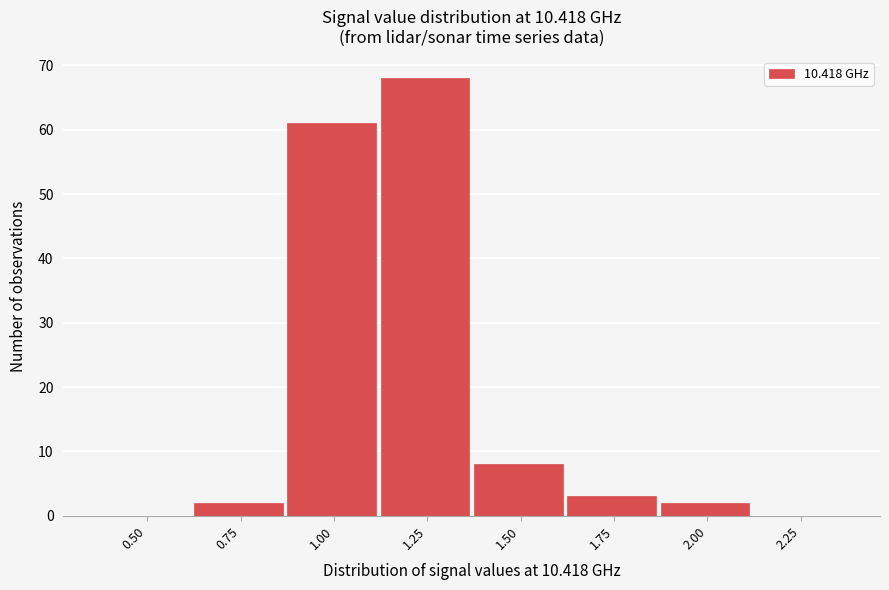

Reading left to right, what are all the values shown in this chart?

0.50=0	0.75=2	1.00=61	1.25=68	1.50=8	1.75=3	2.00=2	2.25=0